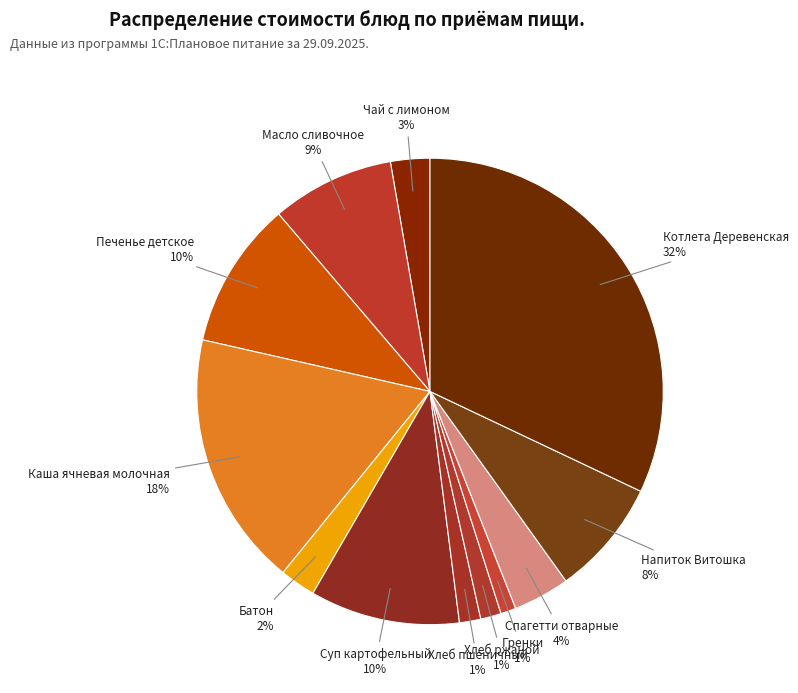

What percentage is the Батон slice, to the nearest percent?

2%